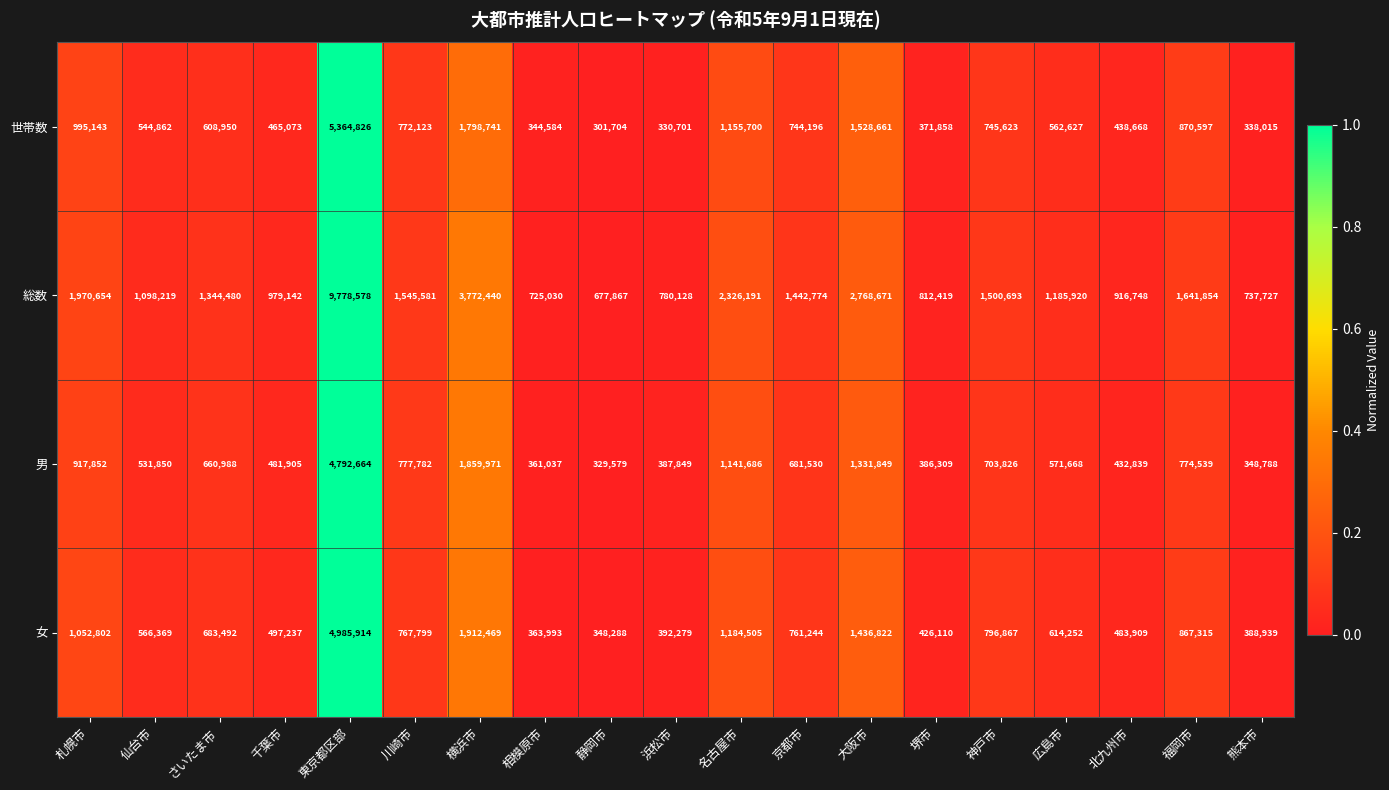

What is the sum of the 総数 values at 名古屋市 and 札幌市?

4296845